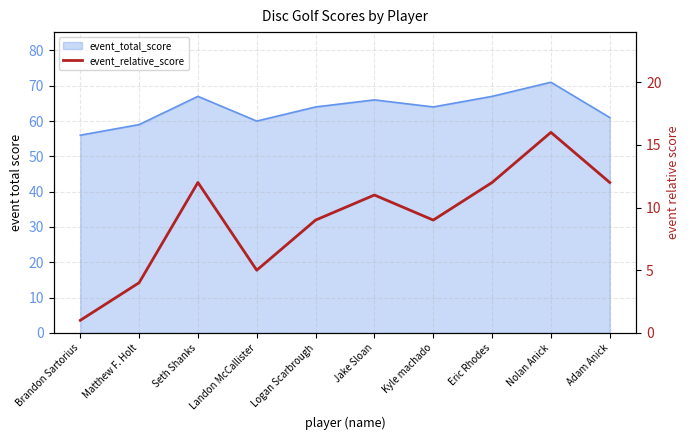

What is the label of the 8th point from the left?

Eric Rhodes